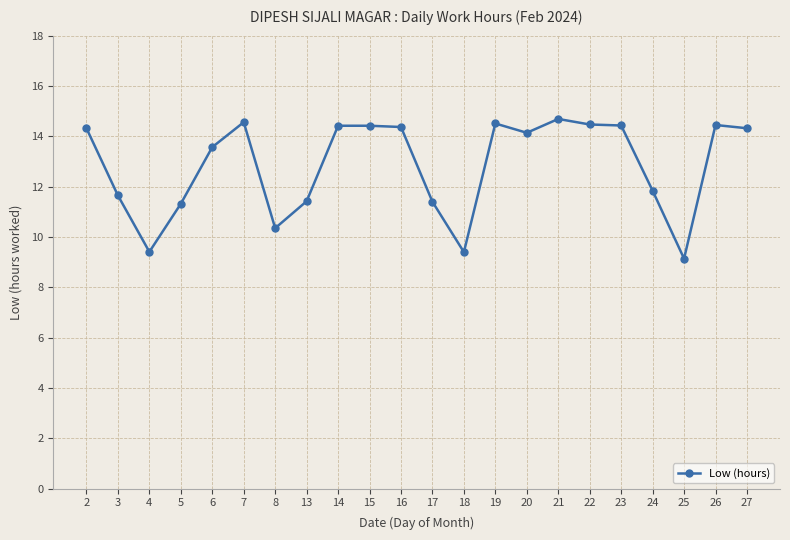

Where is the first local minimum?

4